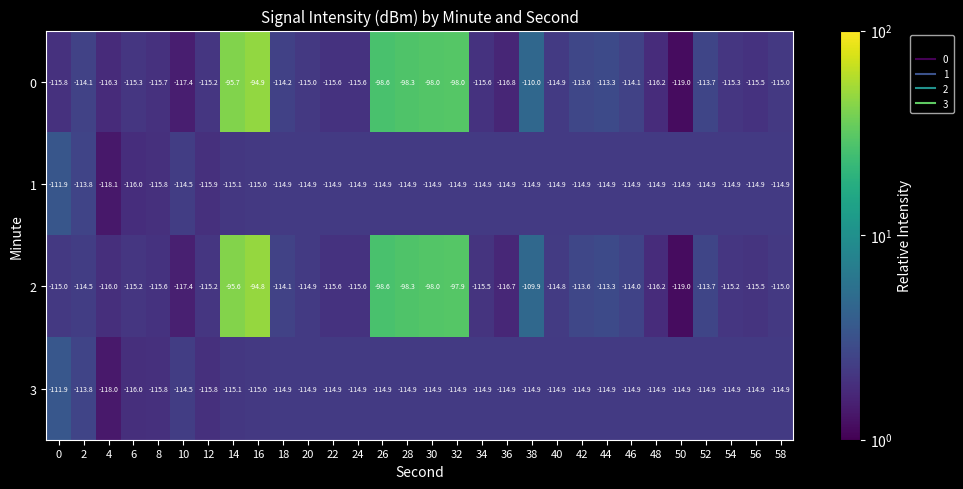

At which category is the sum across all series the highest?

16